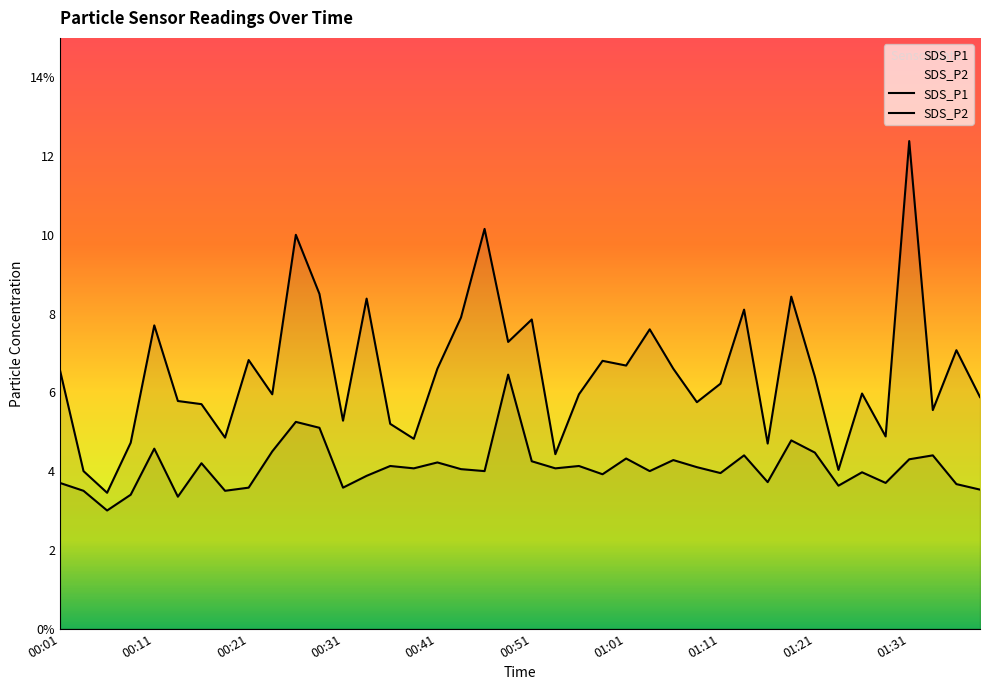

At which category is the sum across all series the highest?

01:31